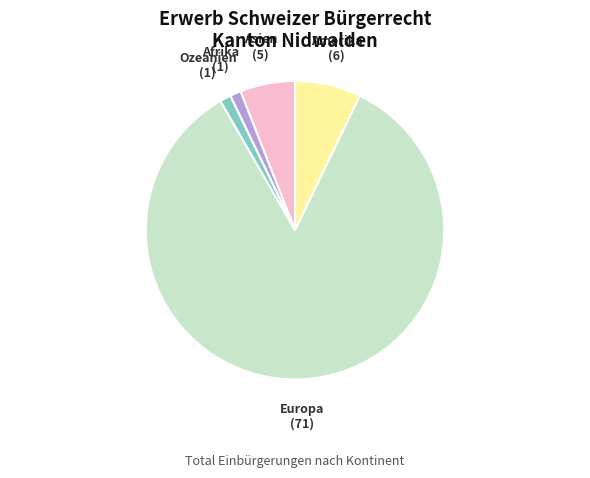

True or false: Europa accounts for 85% of the total.

True